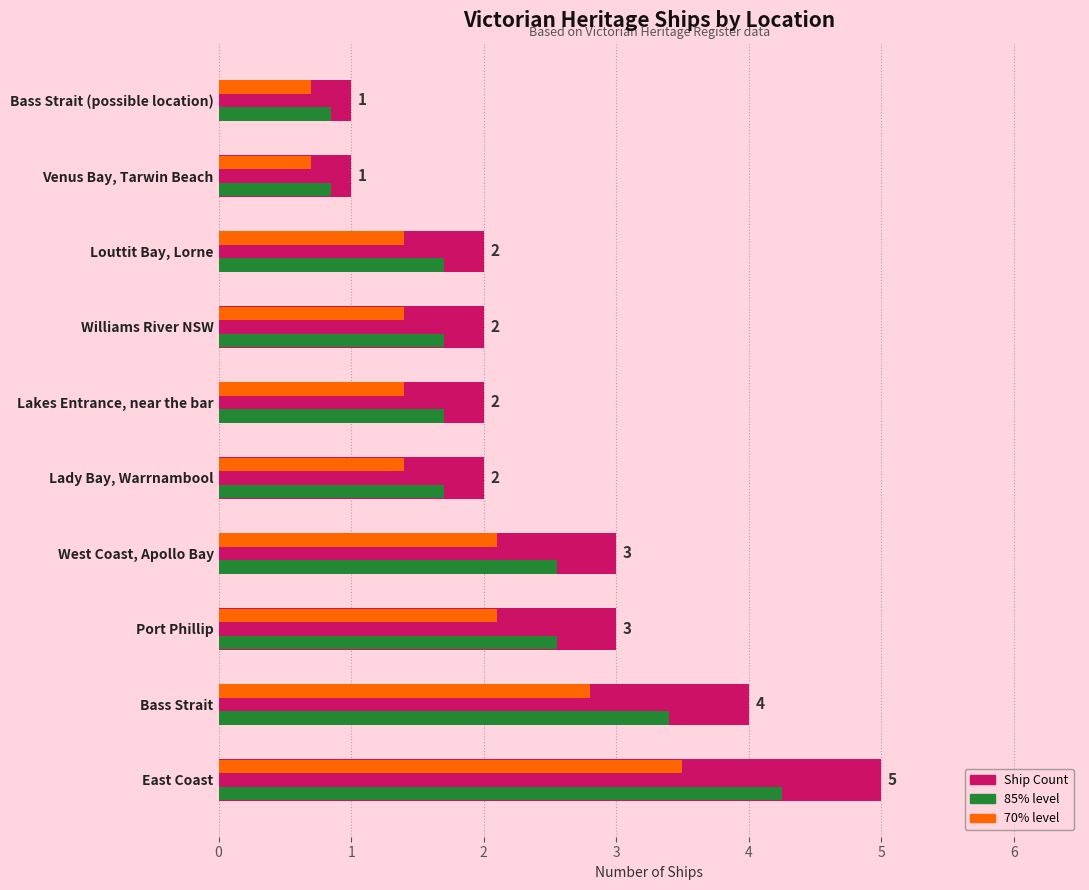

How many distinct data groups are displayed?

3